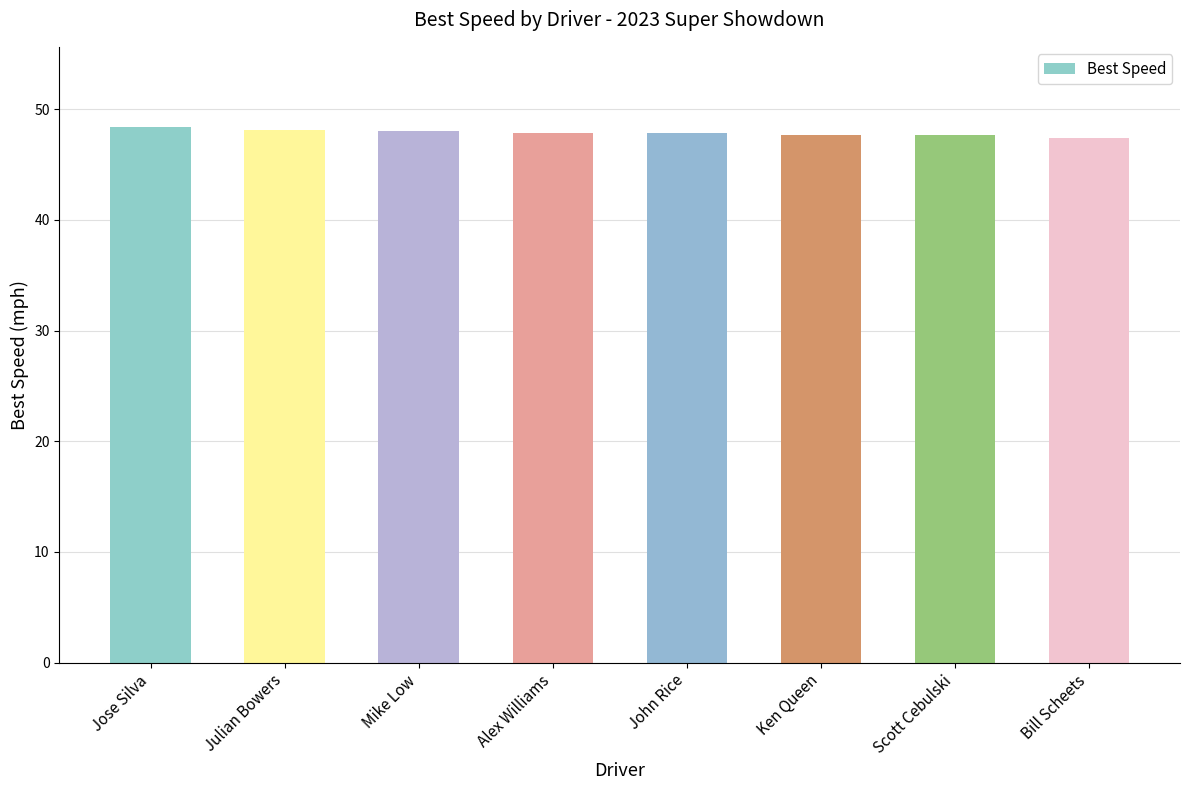

What is the approximate value at Scott Cebulski?

47.6